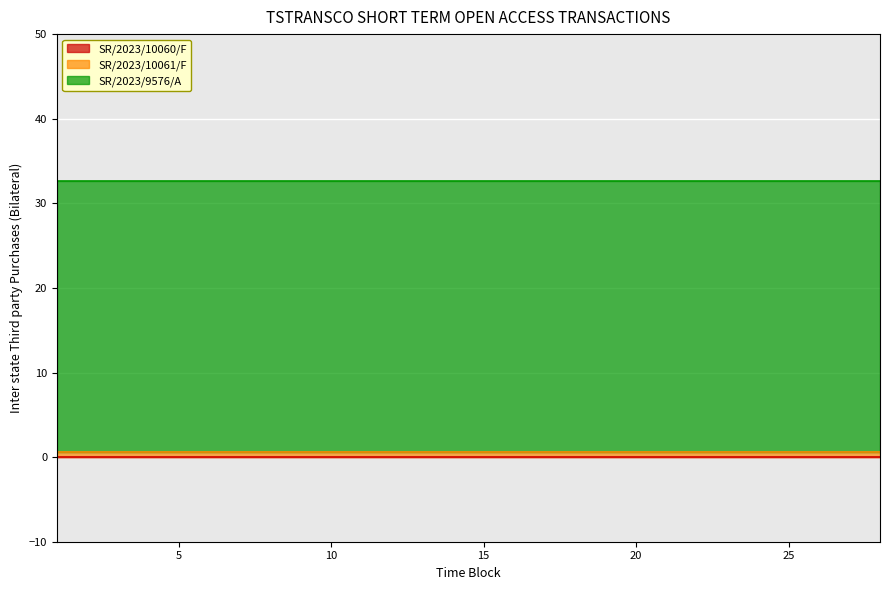

How many categories are shown in the chart?

28